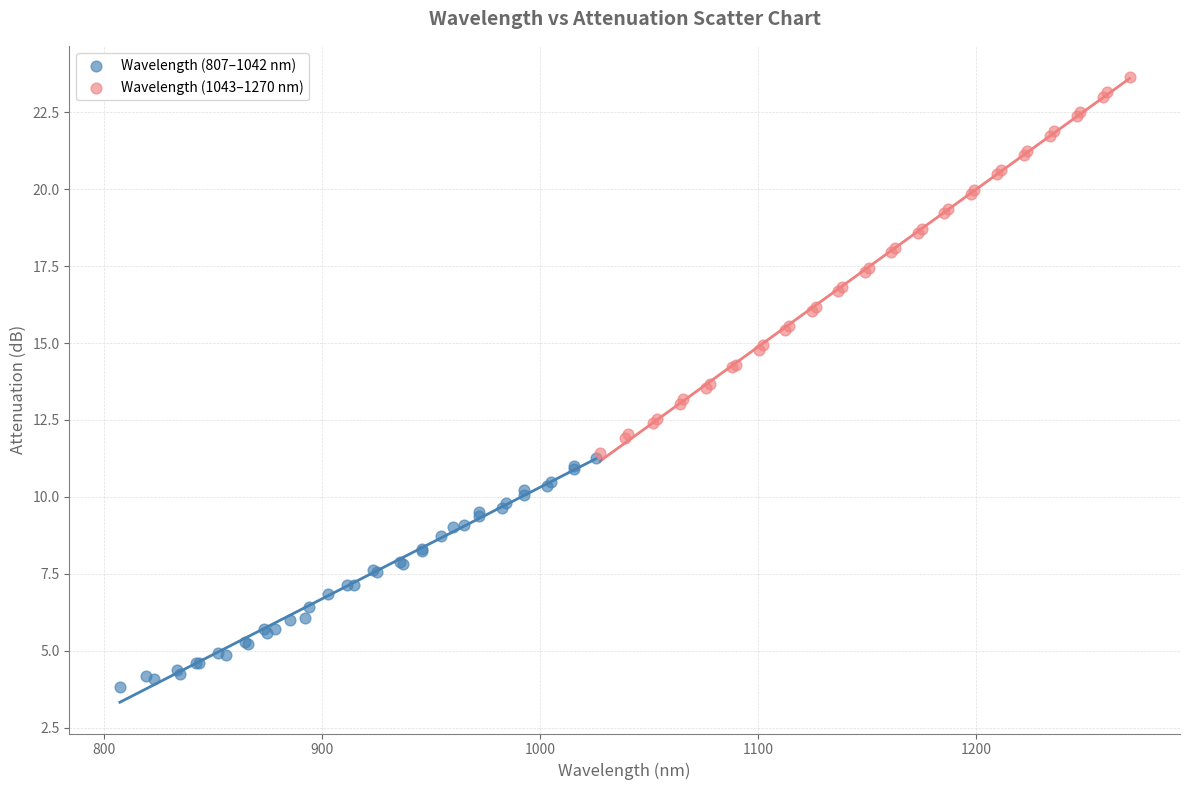

Which series has the largest Y range (max minus min)?

Wavelength (1043–1270 nm)